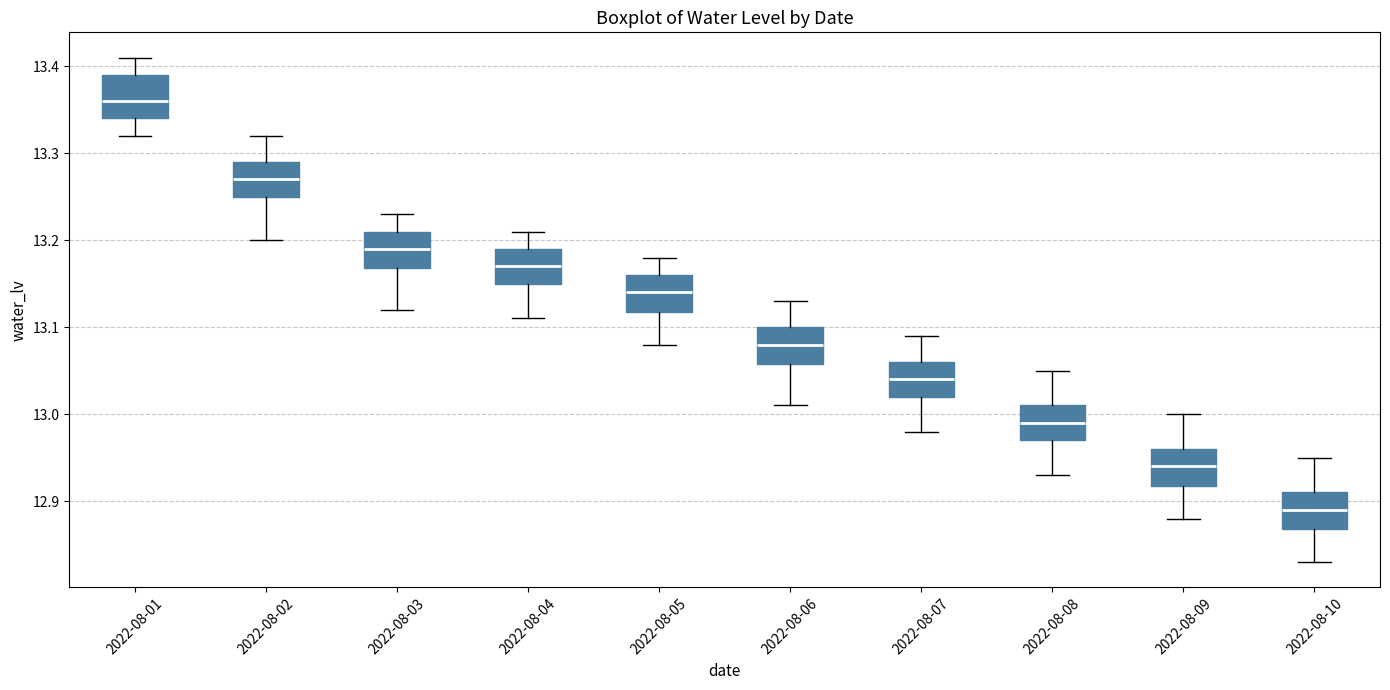

Which box's median line is the highest?

2022-08-01